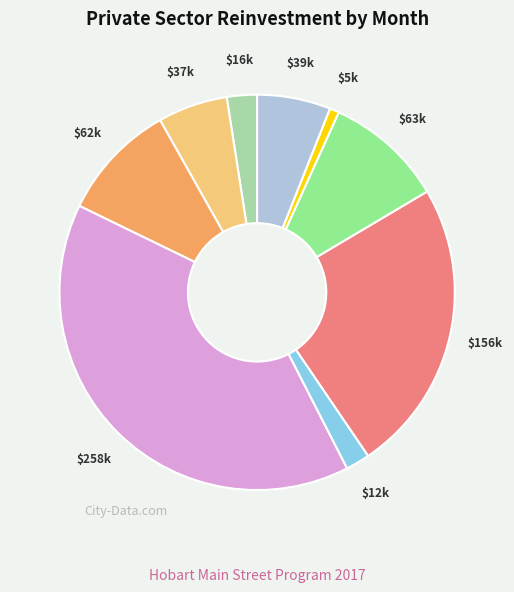

Is there a majority slice in this chart?

No